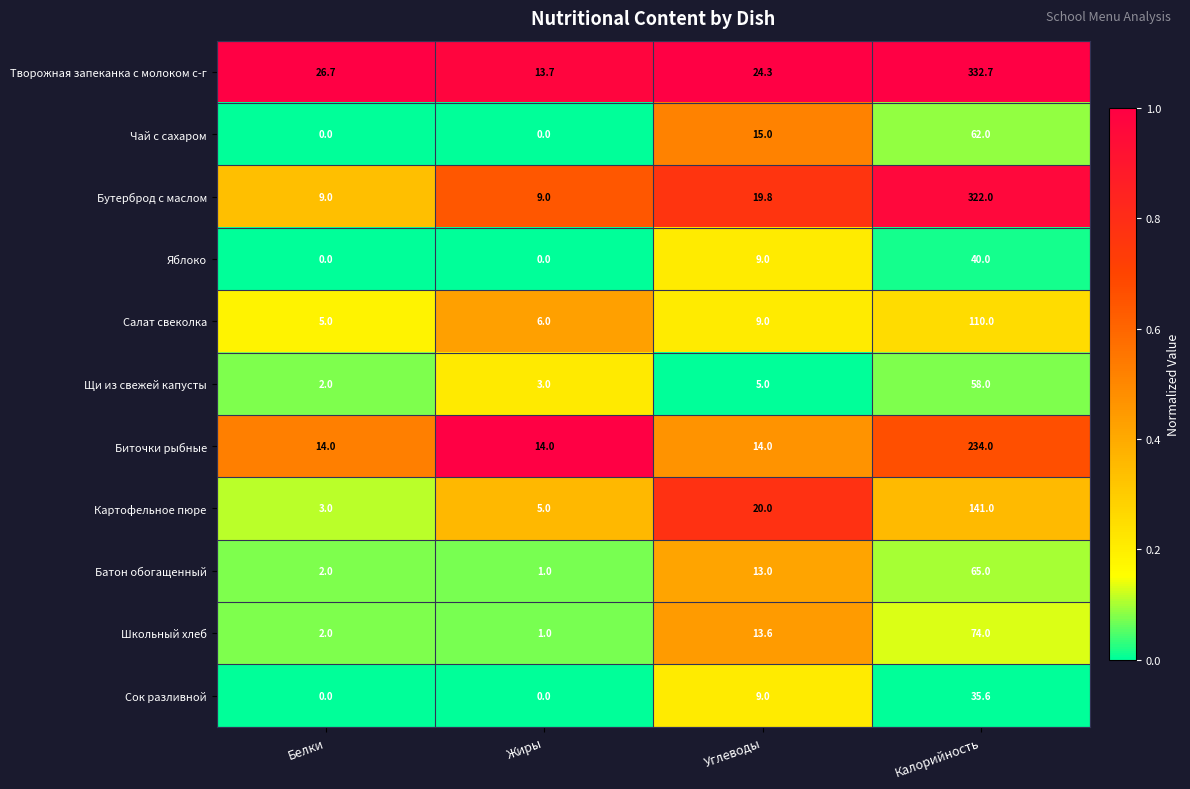

Is it true that Бутерброд с маслом equals 9.0 at Белки?

True